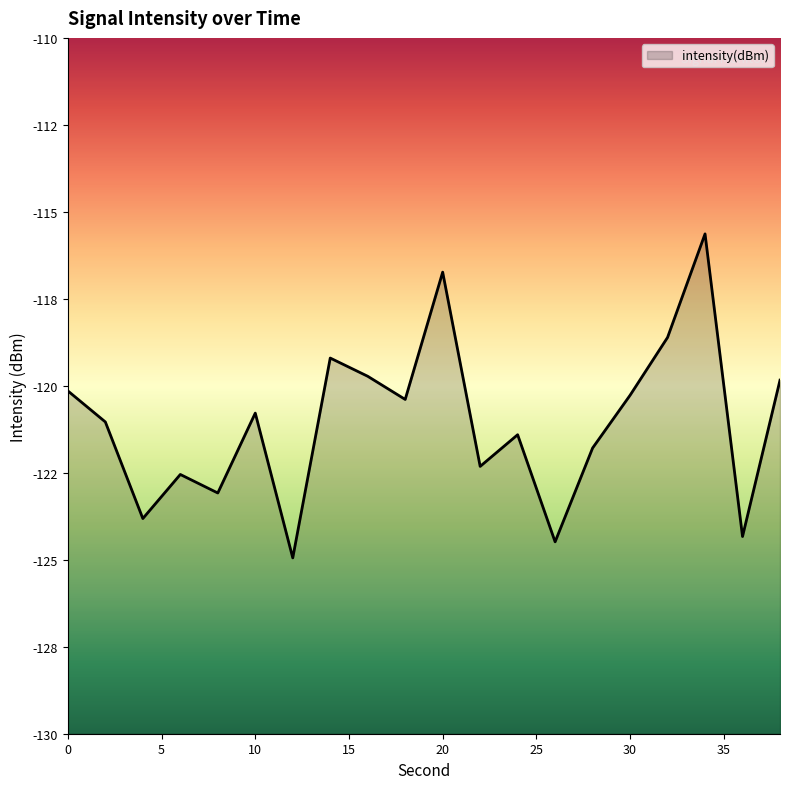

True or false: the data has more than 2 interior local peaks.

True